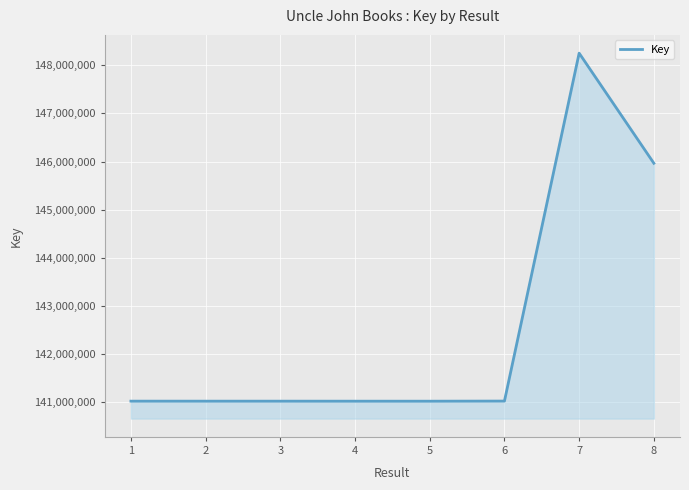

Count the number of data series in this chart.

1